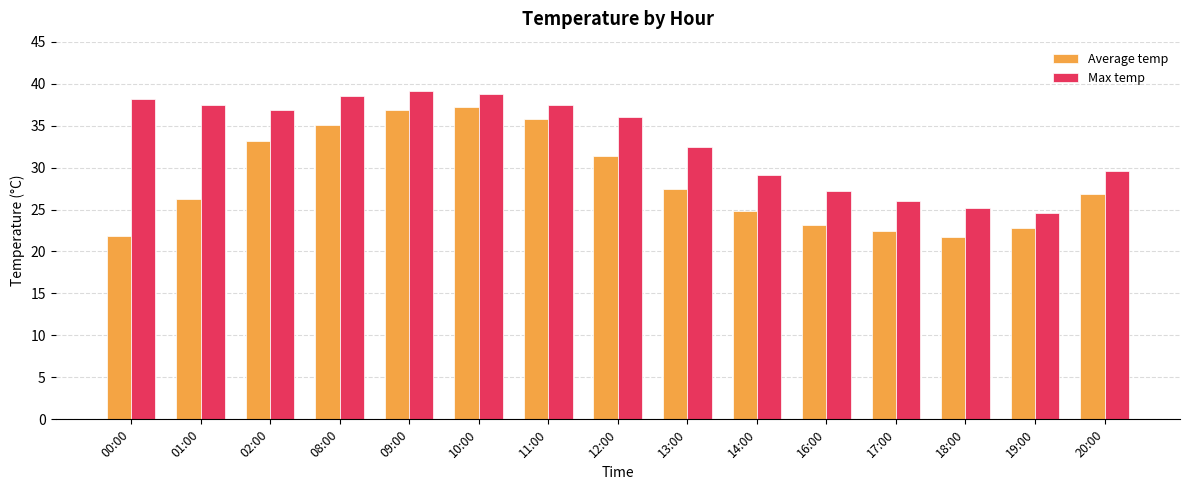

How many values in the Average temp series are below 26?

6